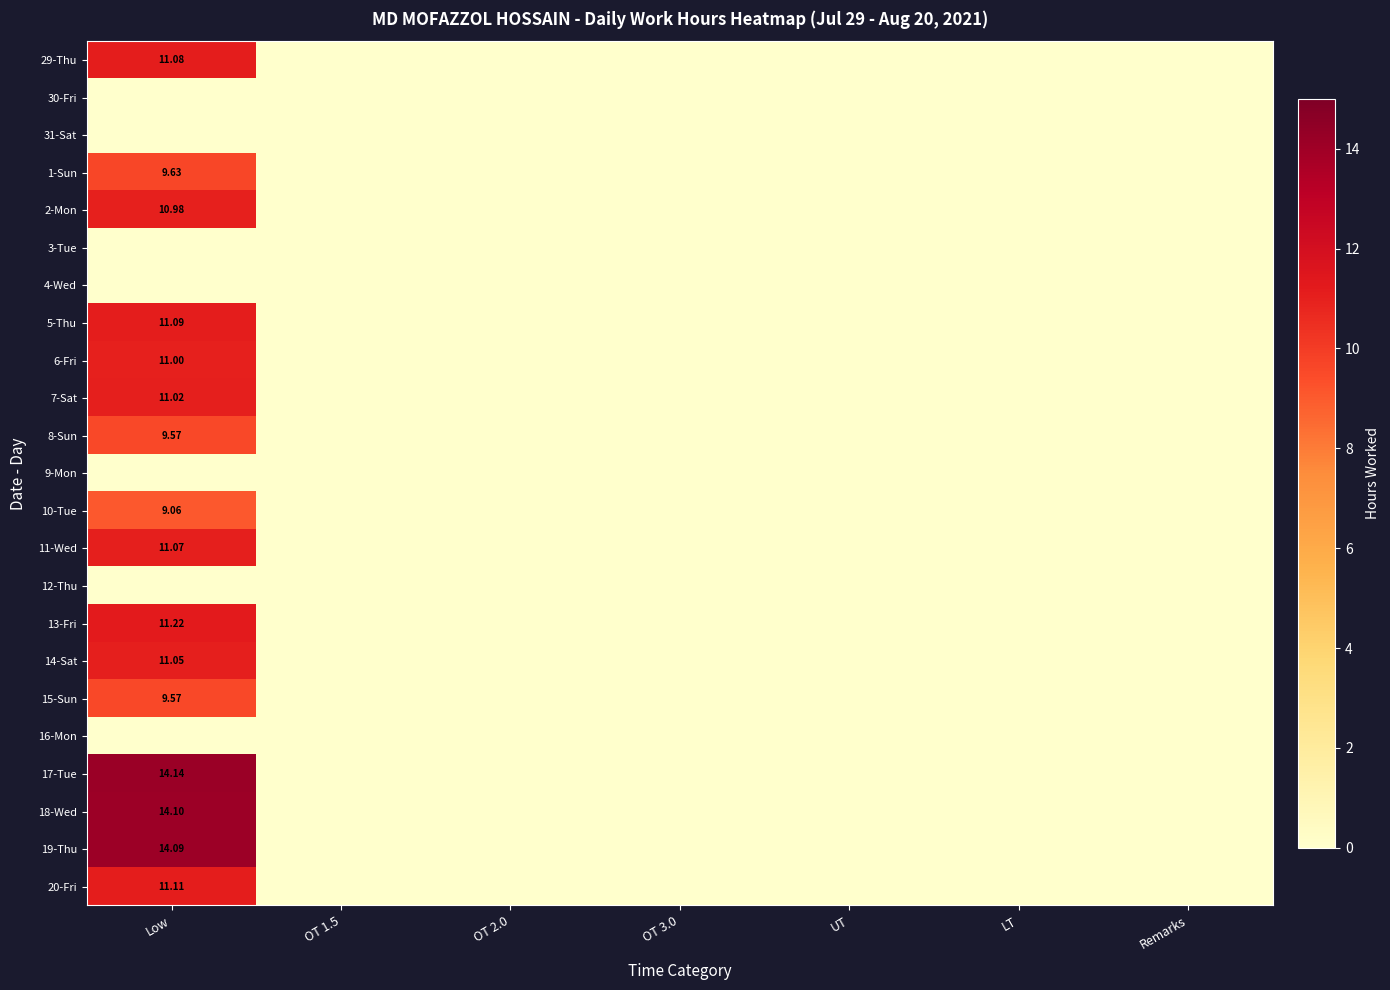

What is the difference between the maximum and minimum values in the 15-Sun series?

9.6